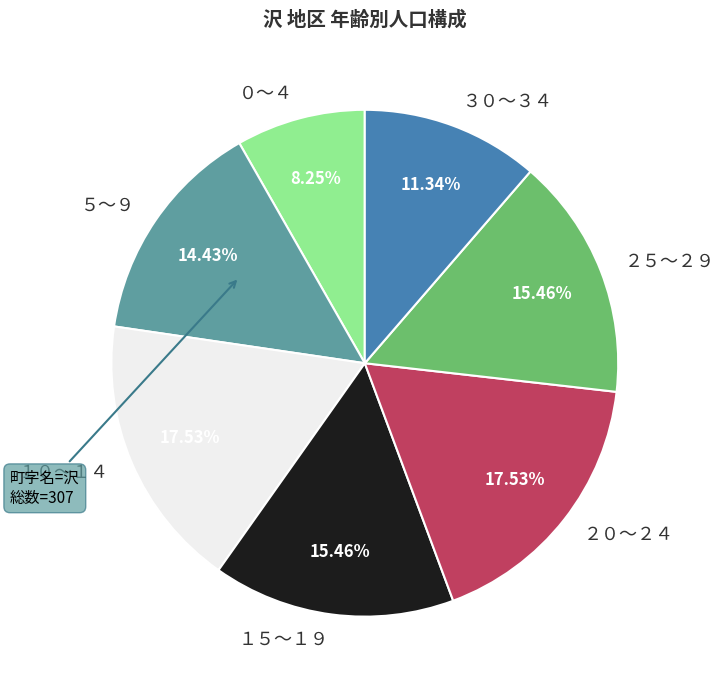

True or false: ２５～２９ accounts for 15% of the total.

True